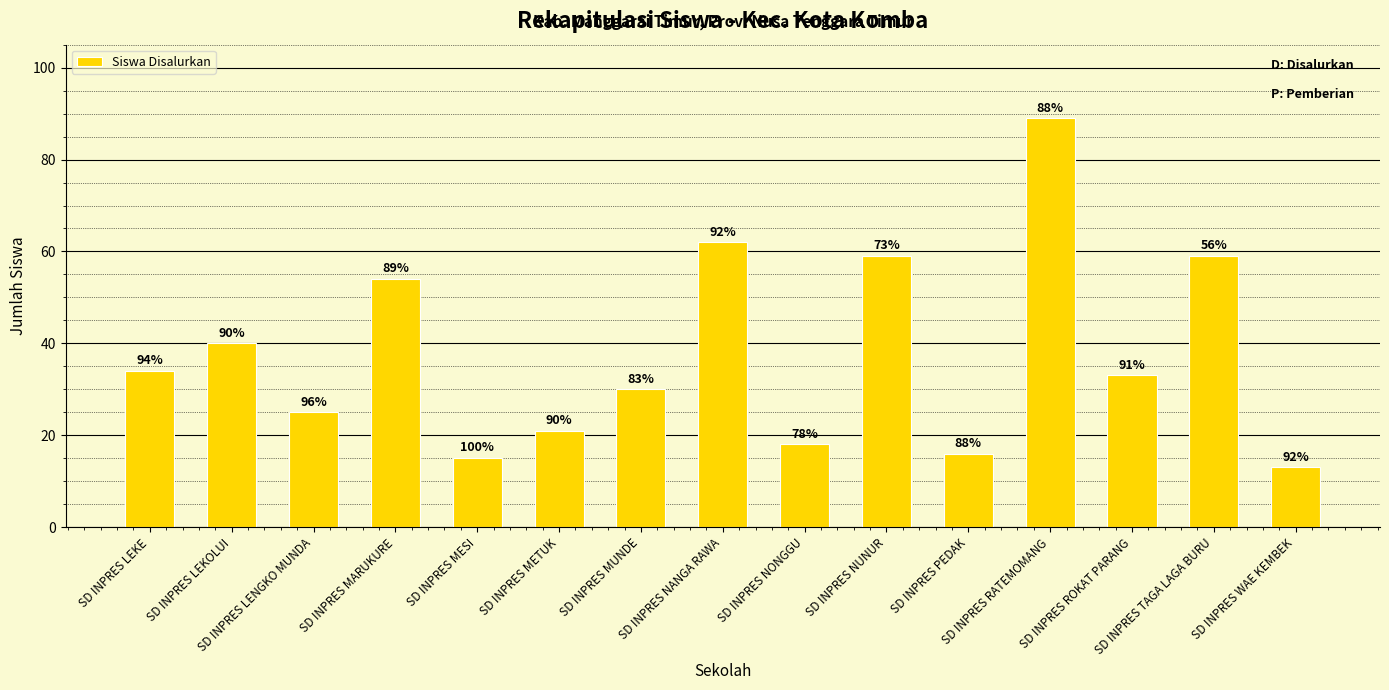

The value at SD INPRES ROKAT PARANG is 33. True or false?

True